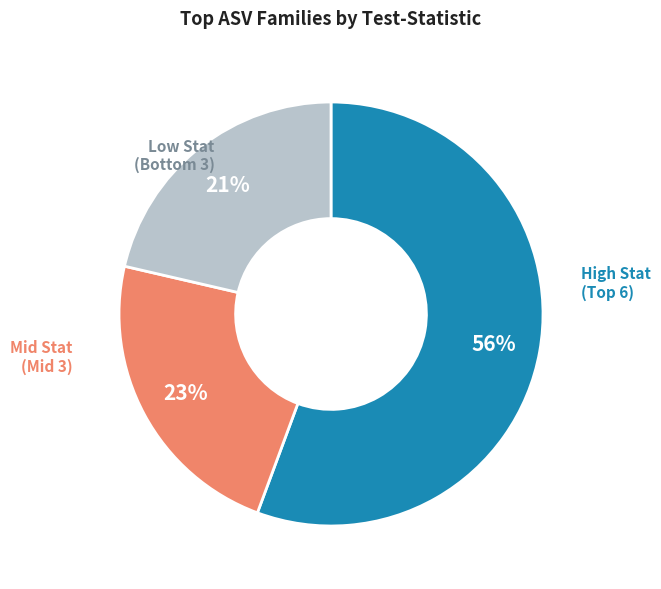

The Mid Stat (Mid 3) slice represents 9% of the pie. True or false?

False